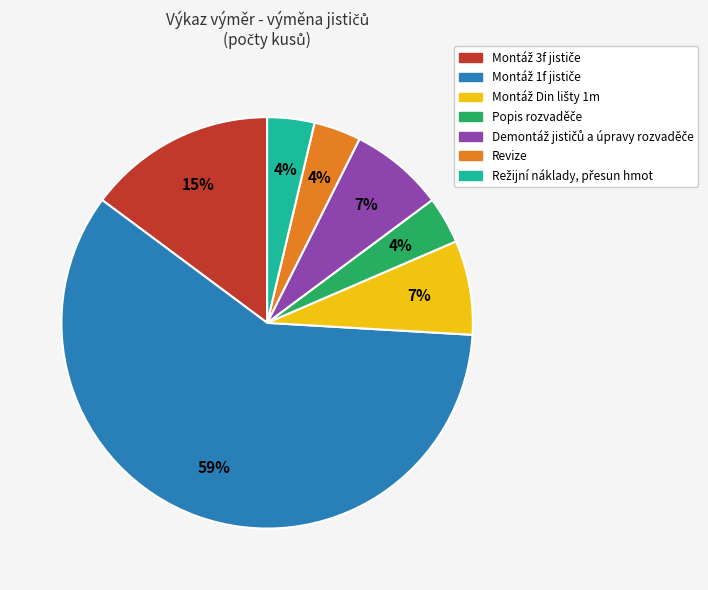

To the nearest percent, what is the average slice percentage?

14%